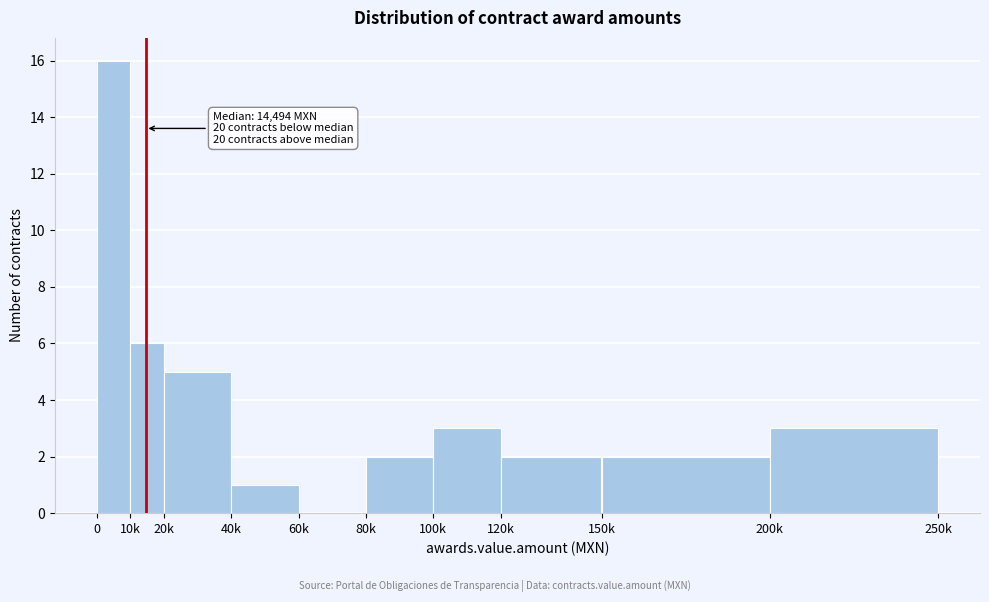

Reading right to left, list all the values displayed in this chart.

200k=3	150k=2	120k=2	100k=3	80k=2	60k=0	40k=1	20k=5	10k=6	0=16